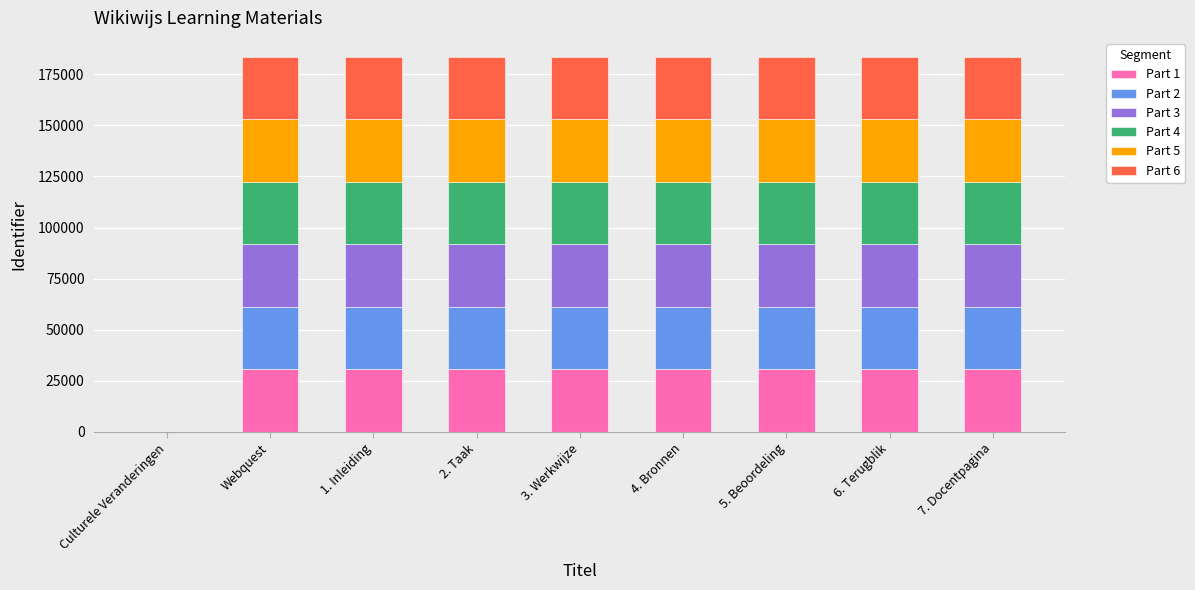

How many data points does each series have?

9